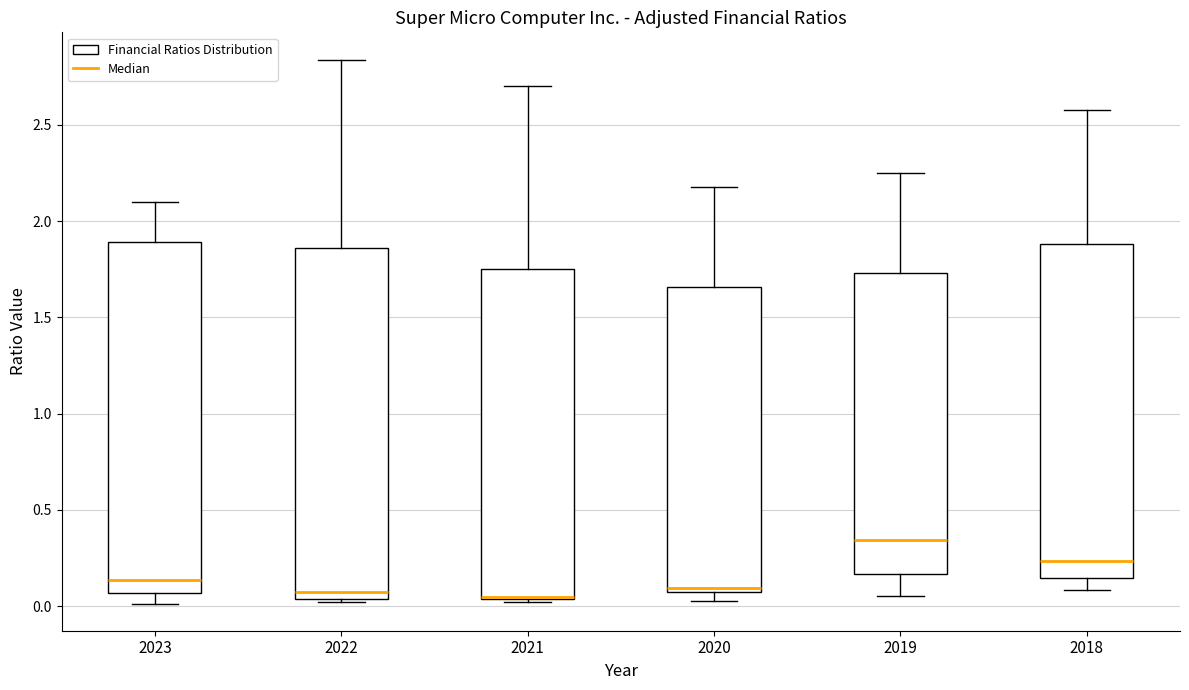

Where is the lower edge of the box at x = 2020 on the y-axis? The values are not printed on the chart, so give them approximately, as read against the axis.

0.05